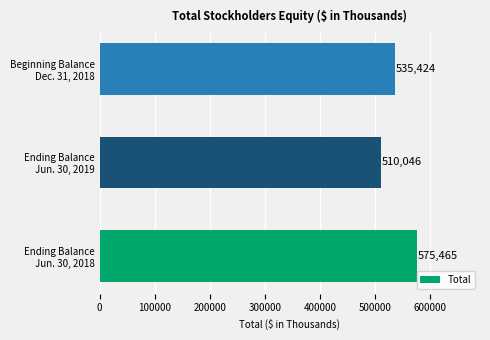

How many data points are less than 535424?

1